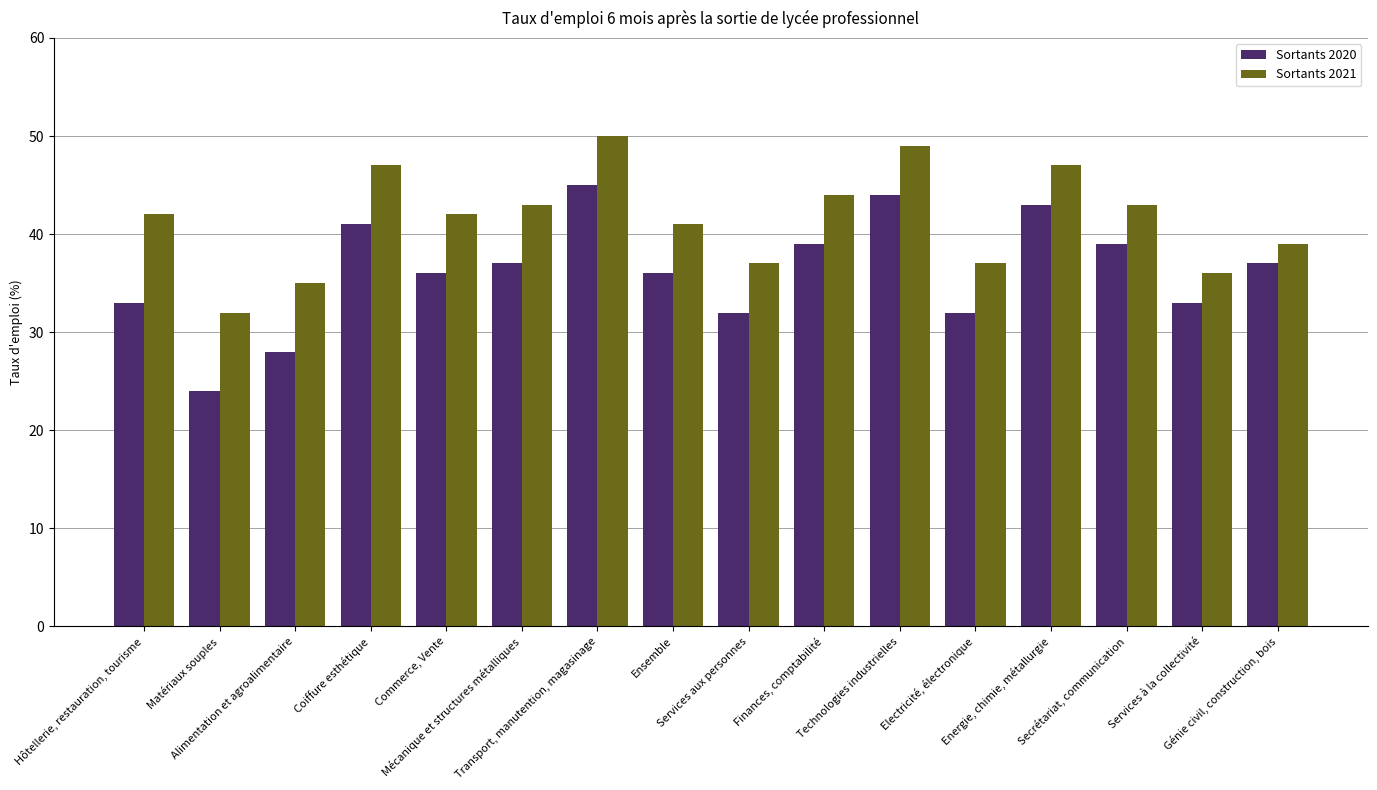

The value of Sortants 2020 at Hôtellerie, restauration, tourisme is 50. True or false?

False